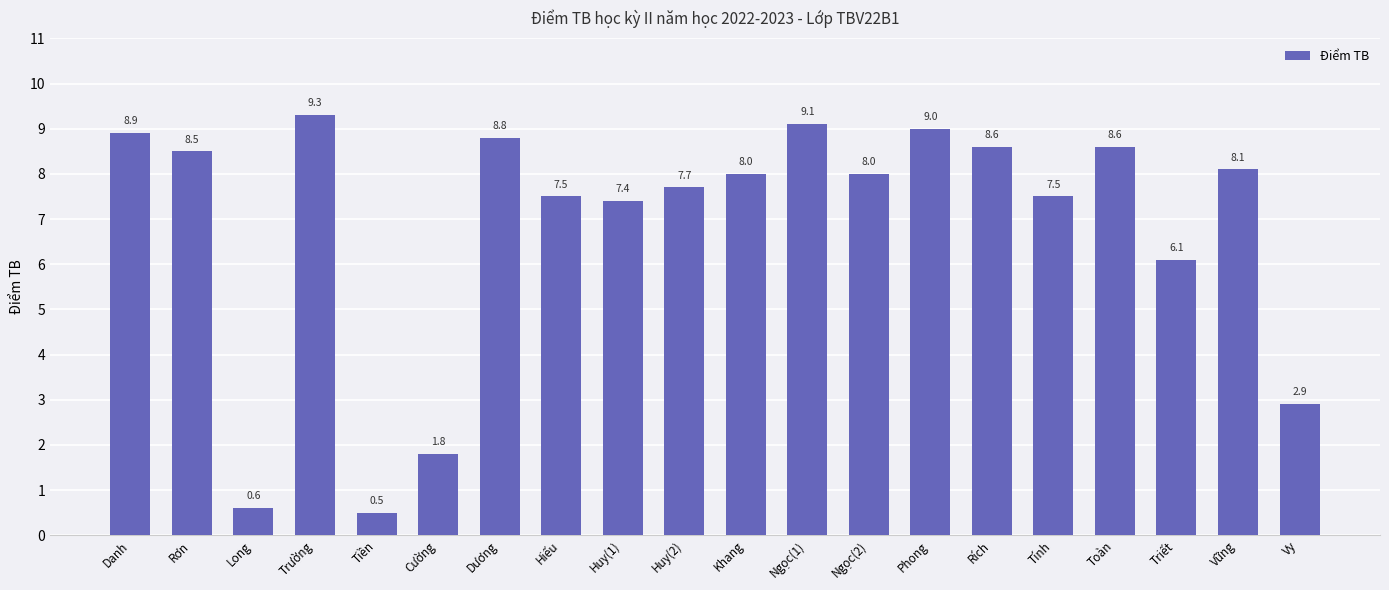

What is the sum of all values?

136.9